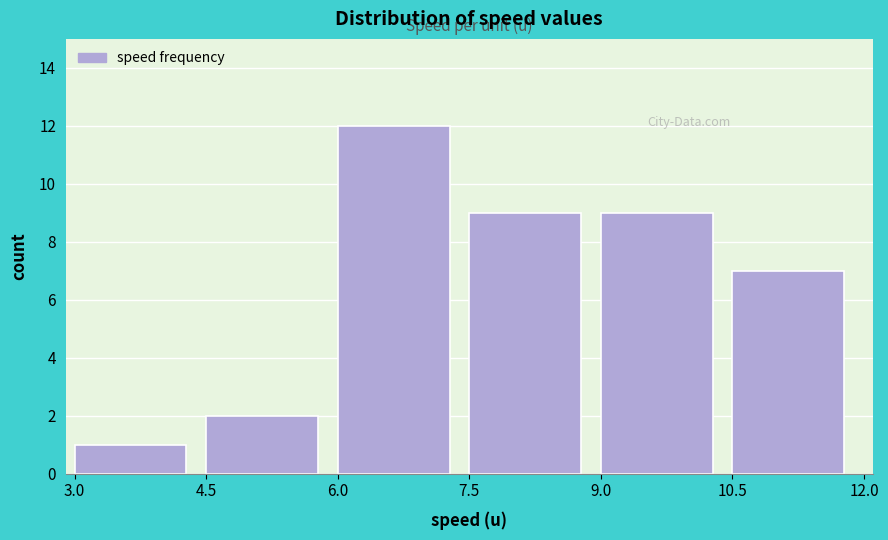

Which range on the x-axis has the tallest bar?

6.0 to 7.5